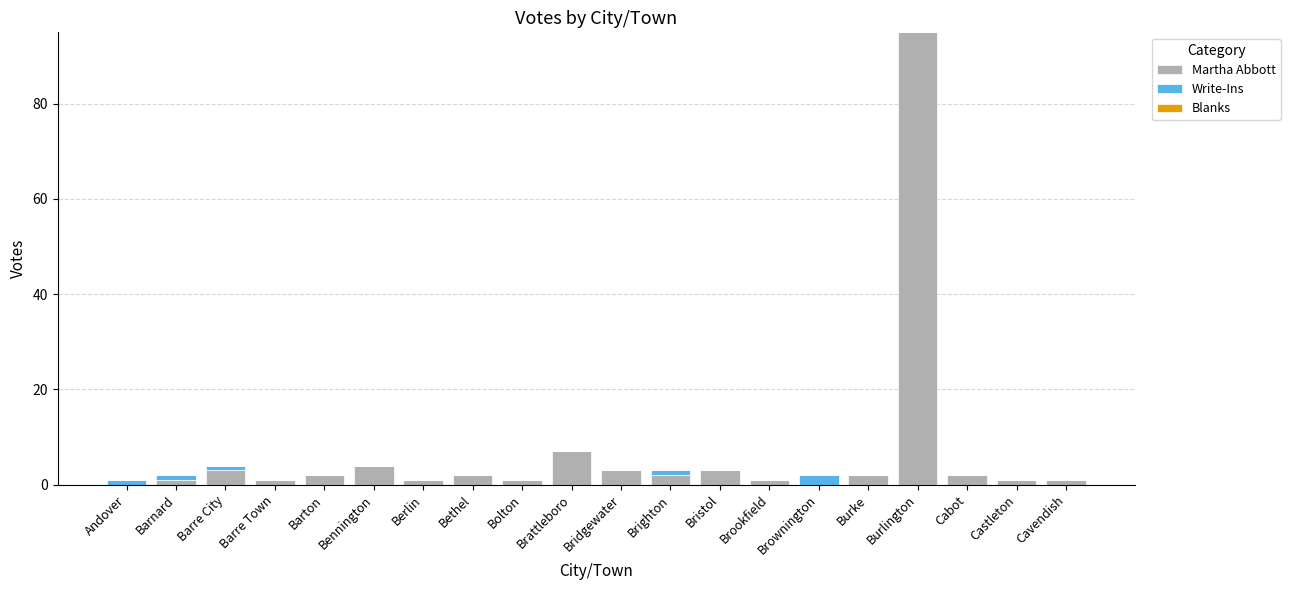

What is the total value across all series at Bridgewater?

3